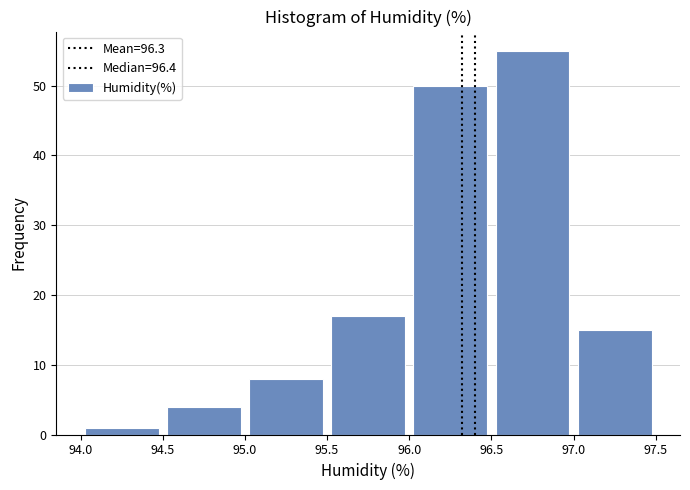

Reading left to right, transcribe this chart: for each bar, give the range it covers on the x-axis and its height. The values are not printed on the chart, so give them approximately, as read against the axis.

94.0 to 94.5: 1
94.5 to 95.0: 4
95.0 to 95.5: 8
95.5 to 96.0: 17
96.0 to 96.5: 50
96.5 to 97.0: 55
97.0 to 97.5: 15